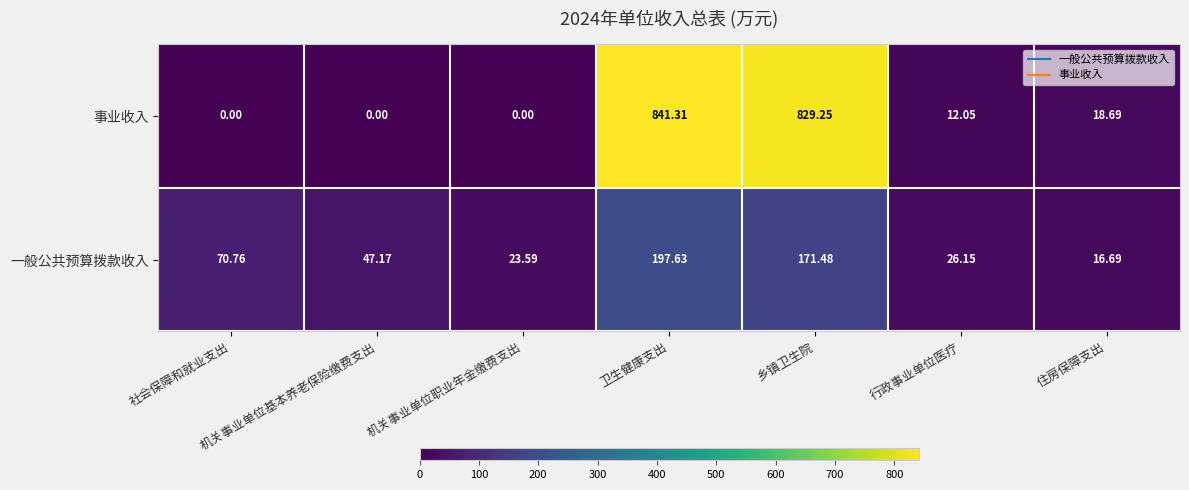

At which category does the chart reach its peak across all series?

卫生健康支出